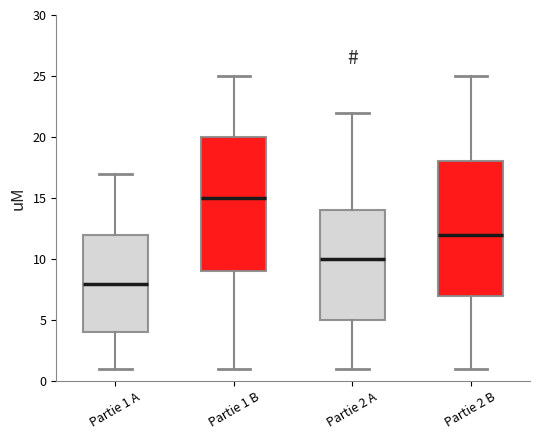

Which box has the lowest median line?

Partie 1 A